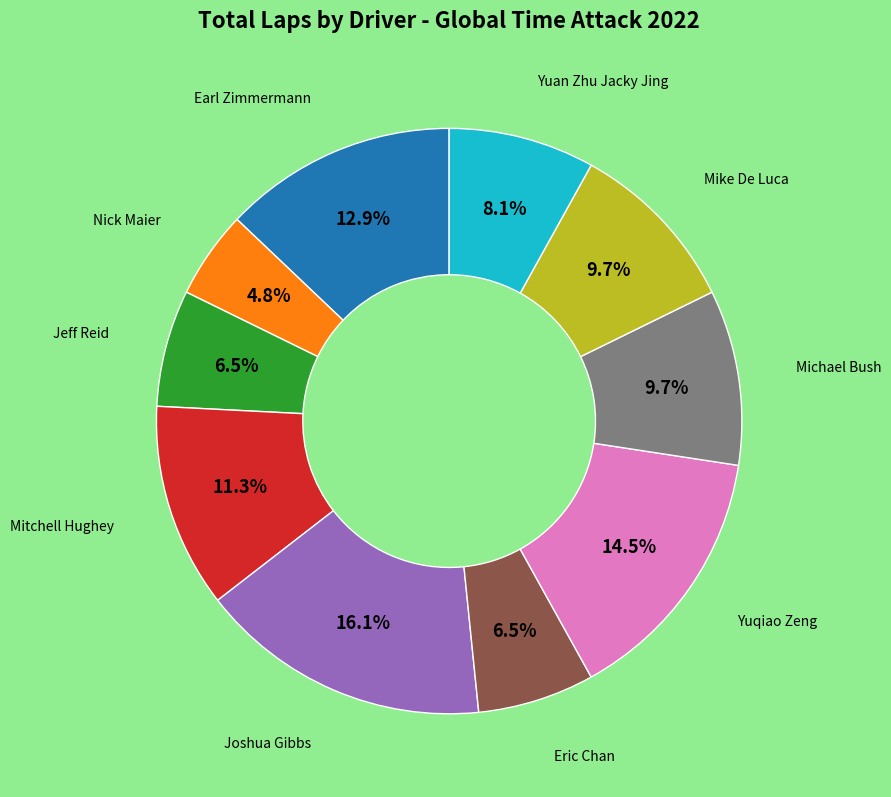

Is there a majority slice in this chart?

No